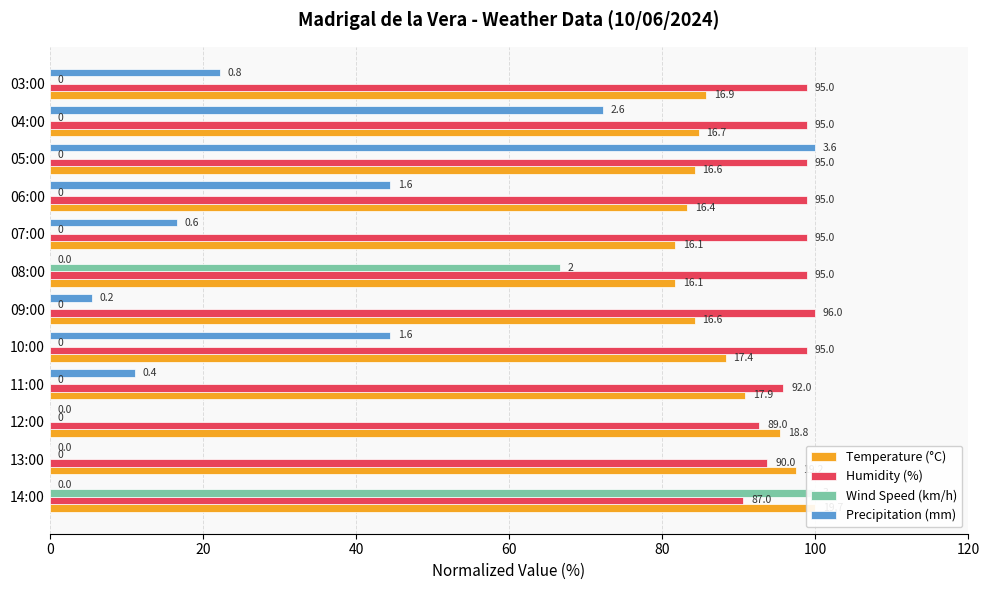

Which series has the widest spread of values?

Wind Speed (km/h)